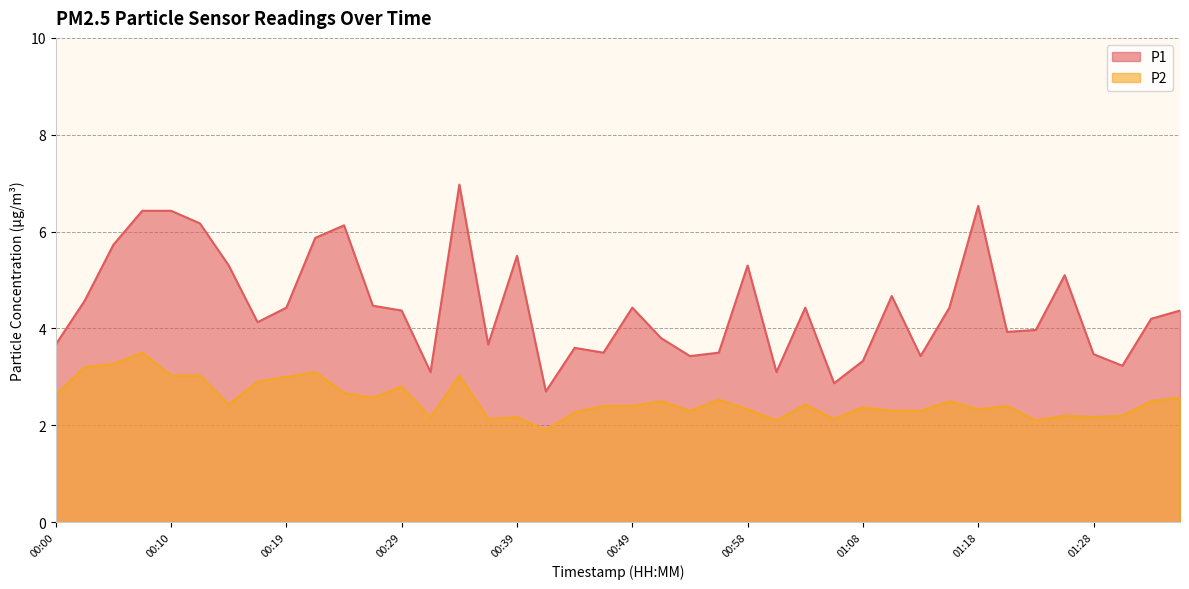

What is the label of the 18th point from the right?

00:53